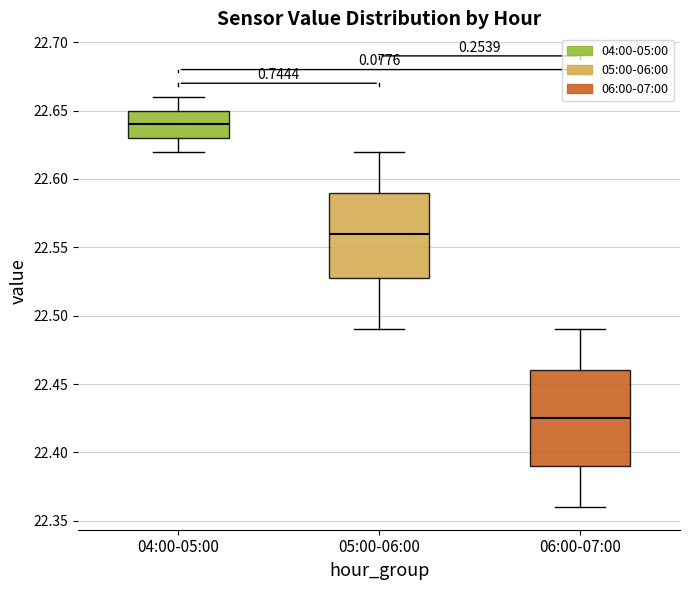

Reading left to right, read every box against the y-axis: the position of its median line, the range the box covers, and the ends of its whiskers. The values are not printed on the chart, so give them approximately, as read against the axis.

04:00-05:00: median 22.640, box 22.630 to 22.650, whiskers 22.620 to 22.660
05:00-06:00: median 22.560, box 22.530 to 22.590, whiskers 22.490 to 22.620
06:00-07:00: median 22.425, box 22.390 to 22.460, whiskers 22.360 to 22.490